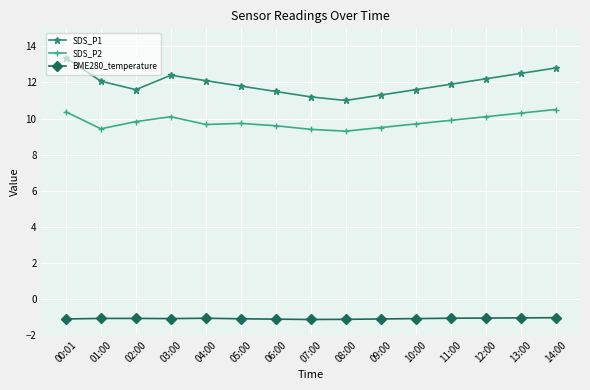

What is the average value of the SDS_P2 series?

9.8